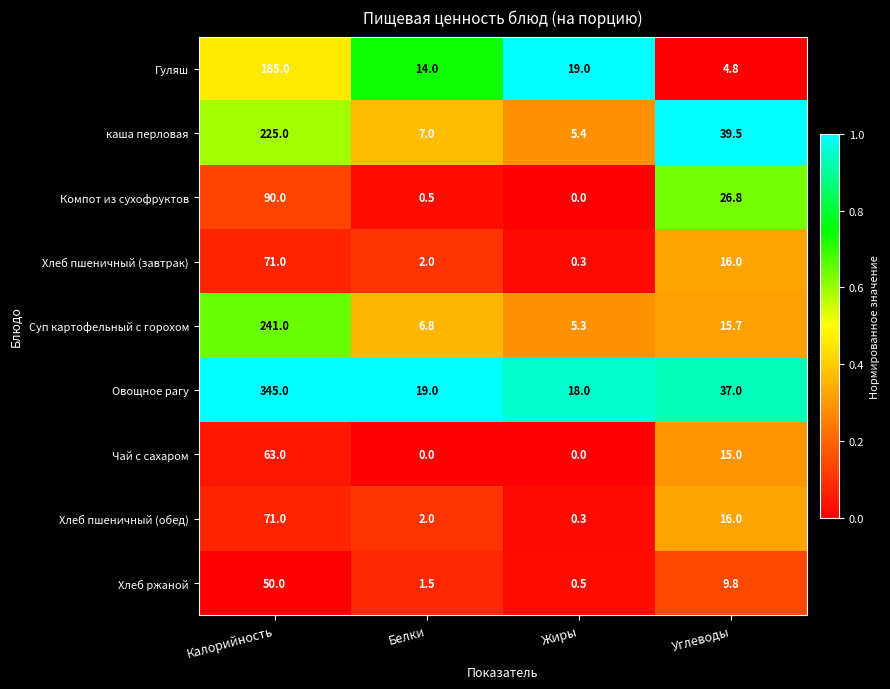

Is it true that Хлеб пшеничный (обед) equals 27.4 at Углеводы?

False